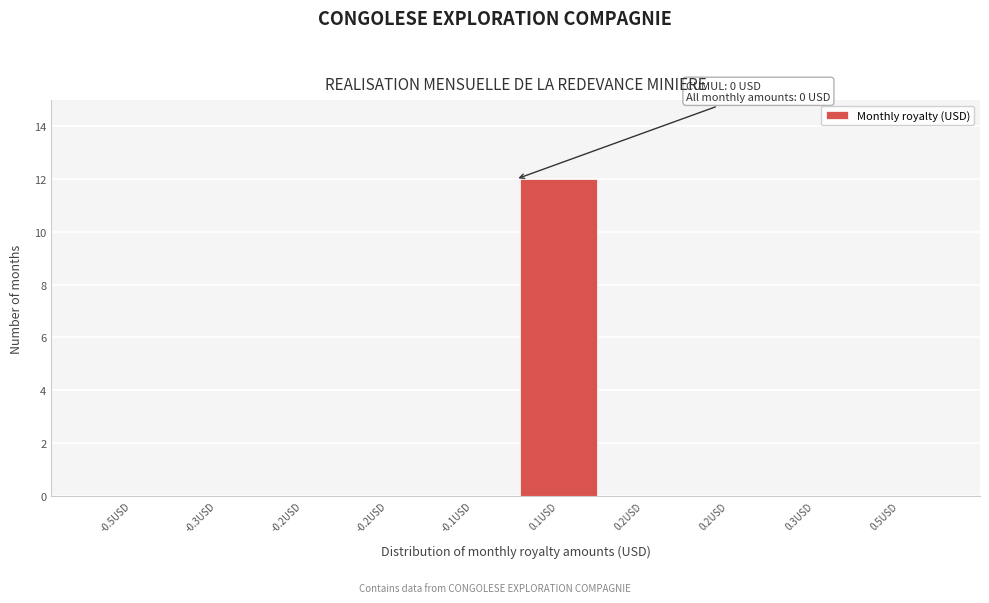

Are the bars horizontal?

No